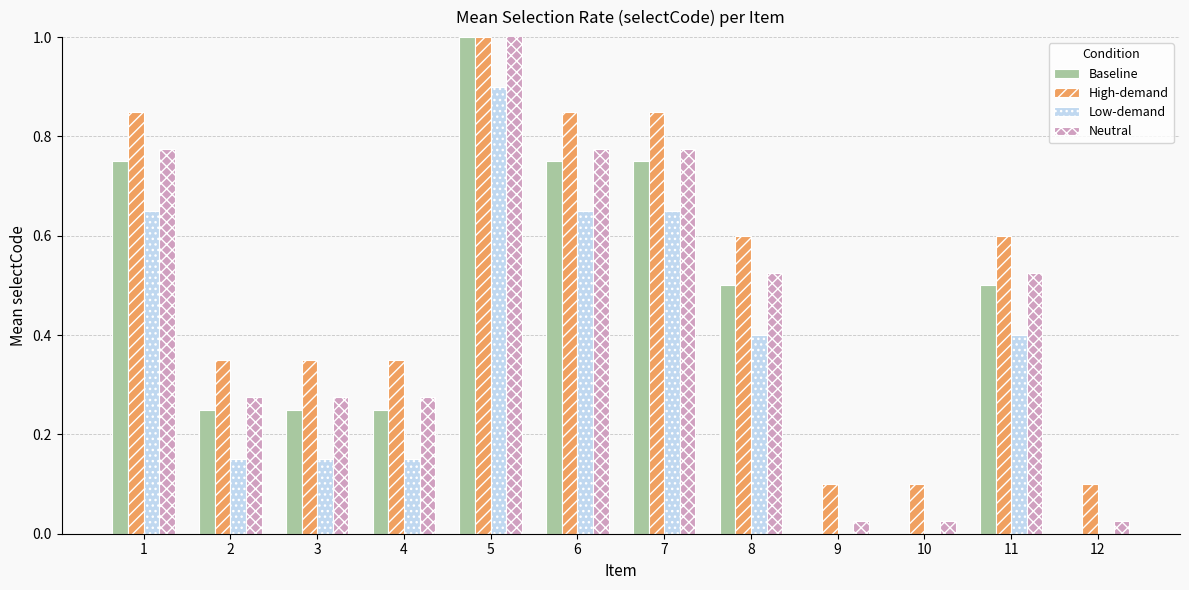

What is the sum of the Low-demand values at 10 and 8?

0.4